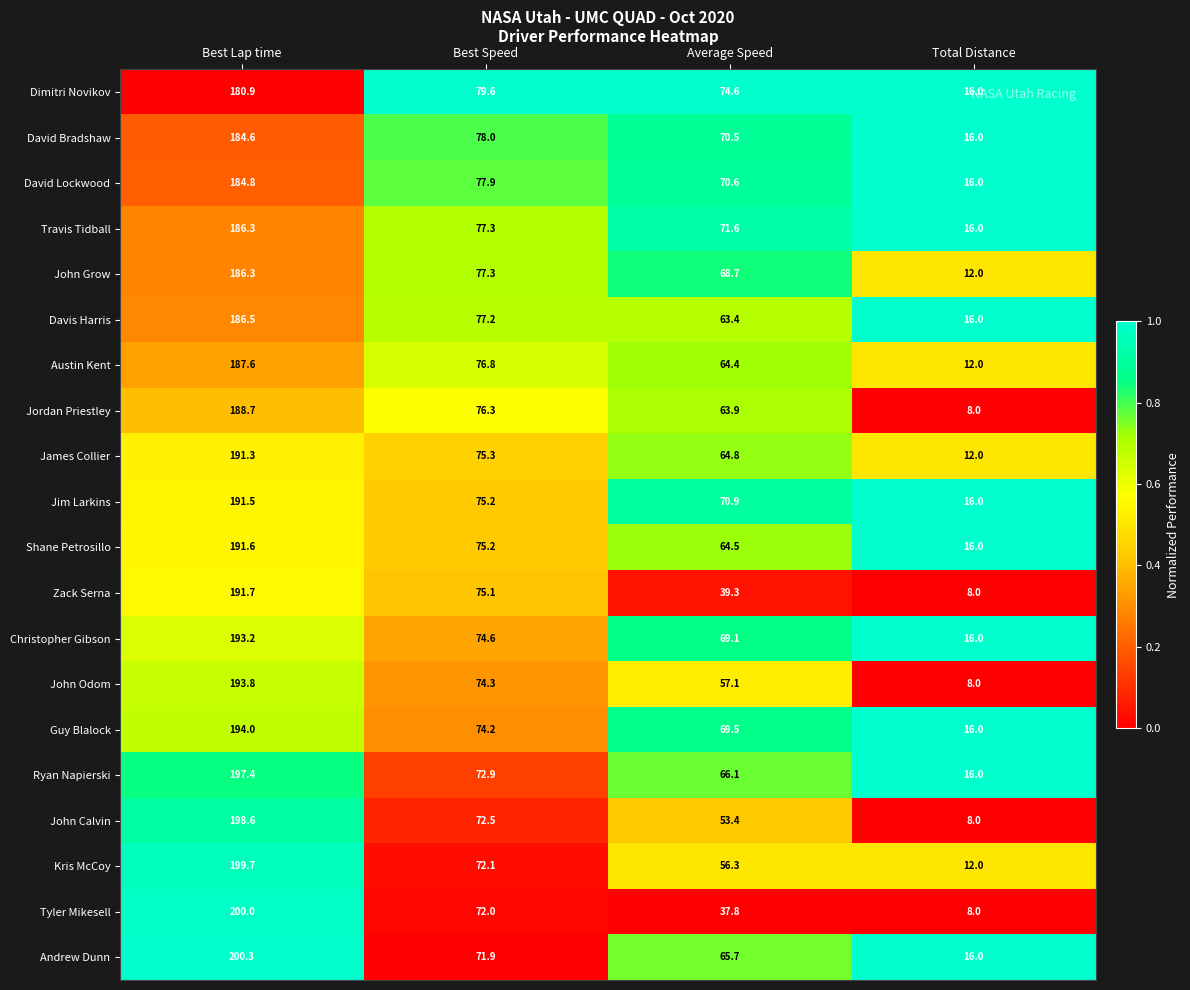

How many data points in Christopher Gibson are above 74?

2